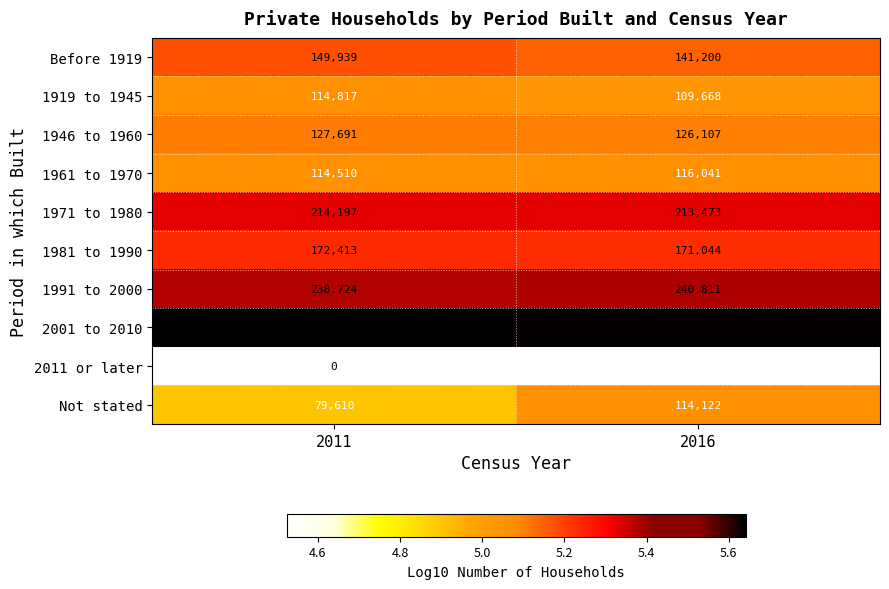

Rank the series at 2016 from lowest to highest value.

2011 or later, 1919 to 1945, Not stated, 1961 to 1970, 1946 to 1960, Before 1919, 1981 to 1990, 1971 to 1980, 1991 to 2000, 2001 to 2010